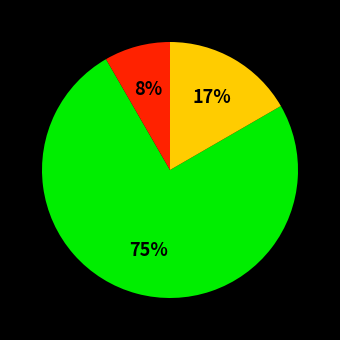

Does any single category account for the majority?

Yes